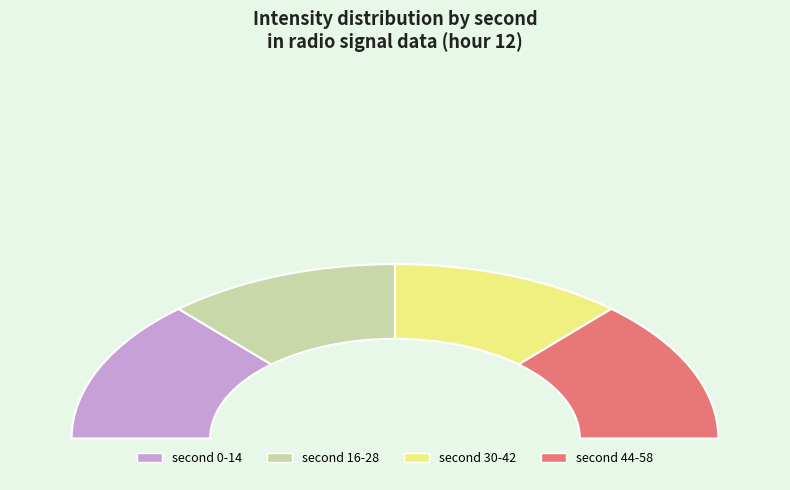

To the nearest percent, what is the difference between the 30 and 14 slice percentages?

7%